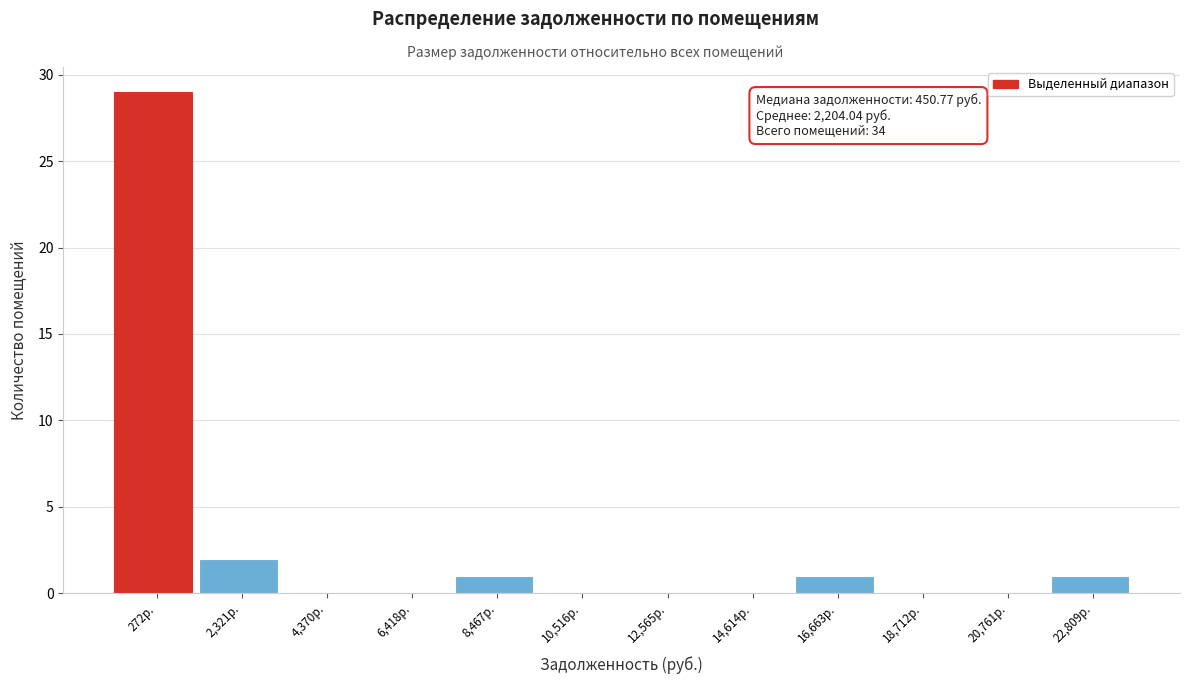

Reading left to right, list all the values displayed in this chart.

272р.=29	2,321р.=2	4,370р.=0	6,418р.=0	8,467р.=1	10,516р.=0	12,565р.=0	14,614р.=0	16,663р.=1	18,712р.=0	20,761р.=0	22,809р.=1